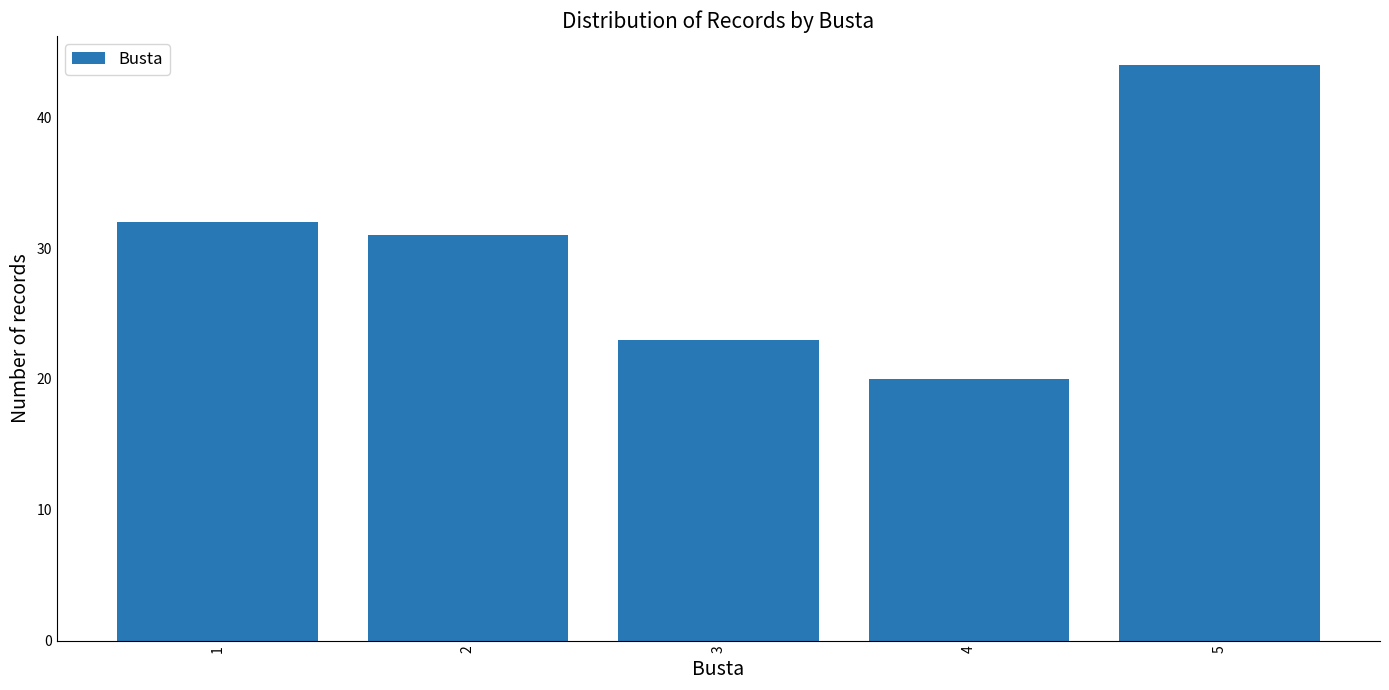

Reading left to right, transcribe all the data shown in this chart.

32	31	23	20	44